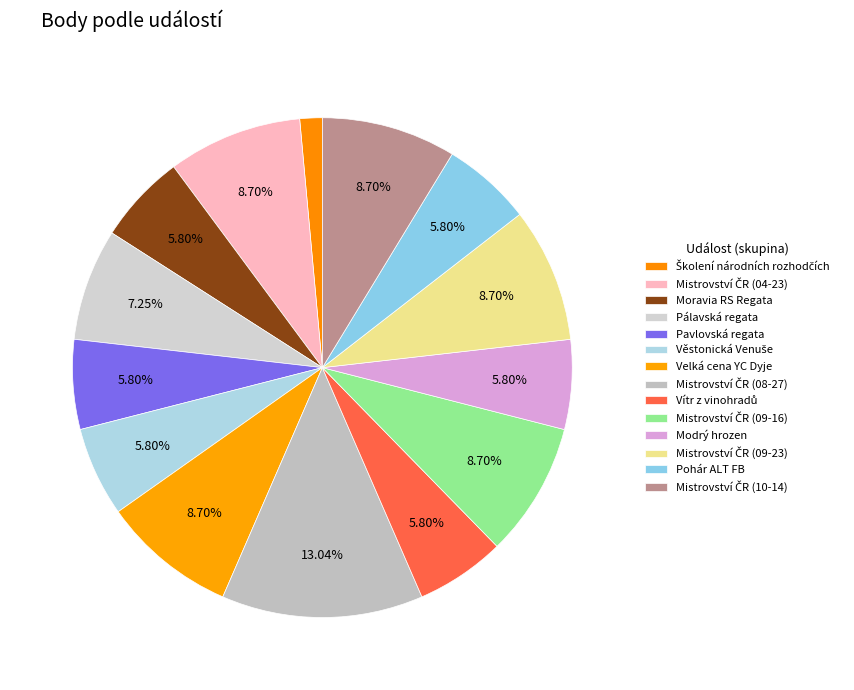

How many slices are in this pie chart?

14